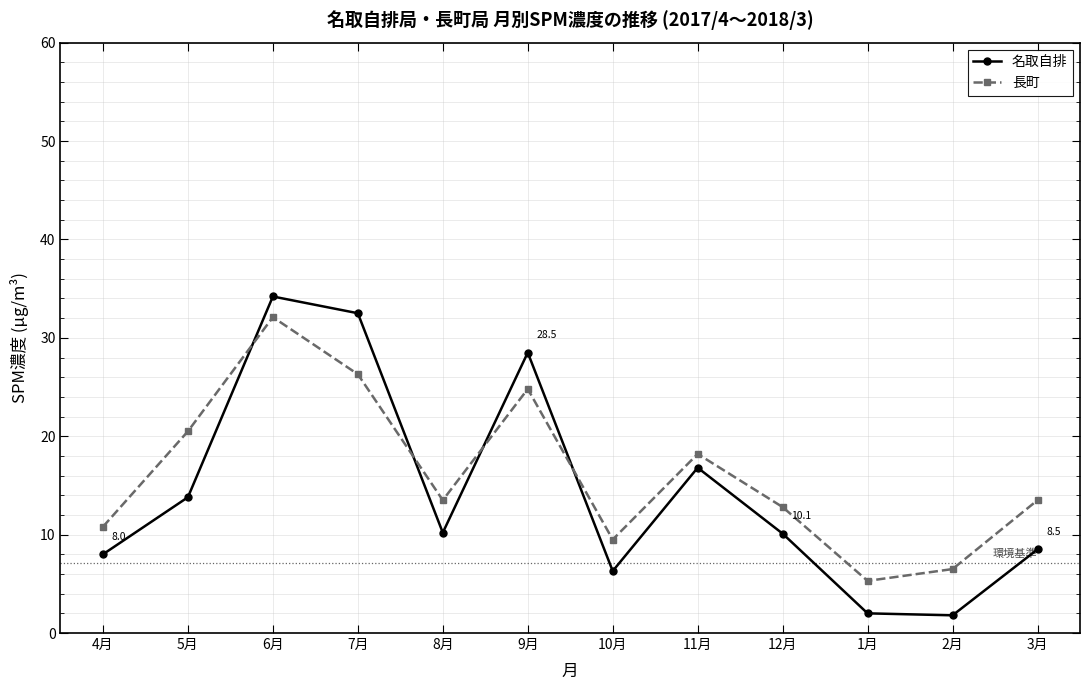

What is the difference between the highest and lowest values at 1月?

3.3